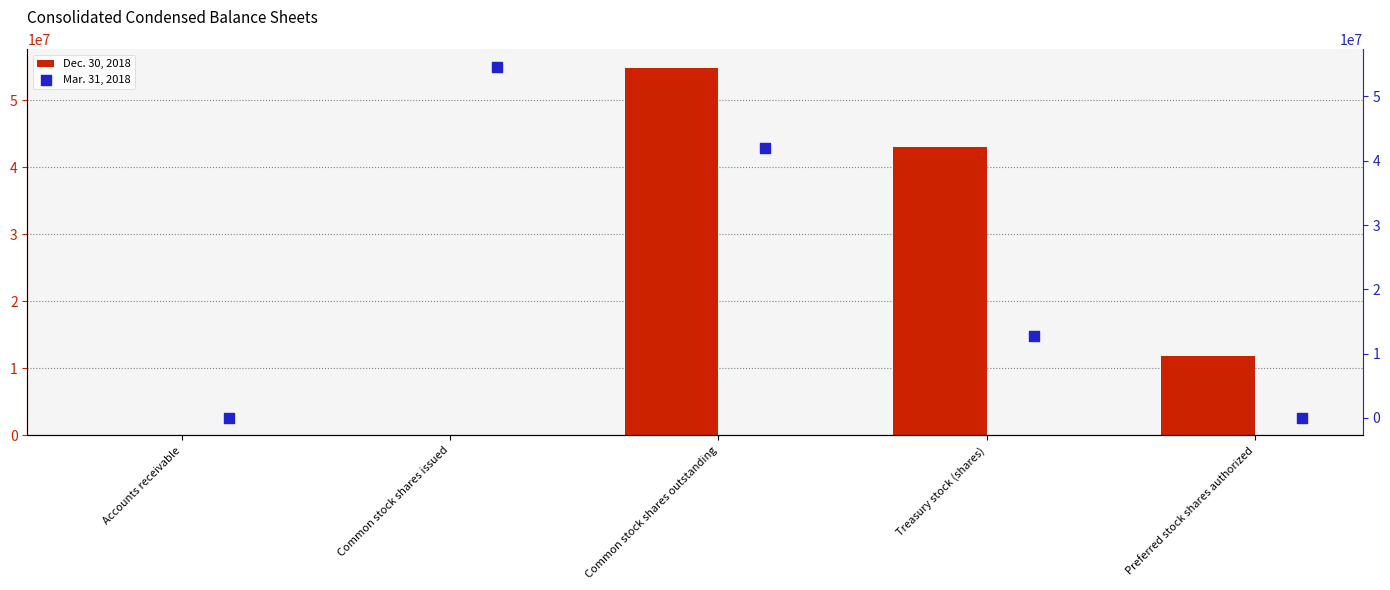

At how many categories does at least one series exceed 40523452?

3